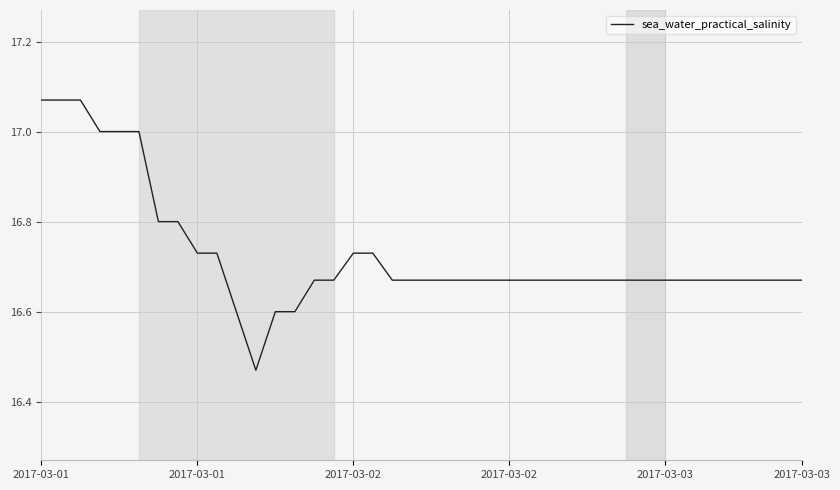

What is the difference between the maximum and minimum values?

0.6